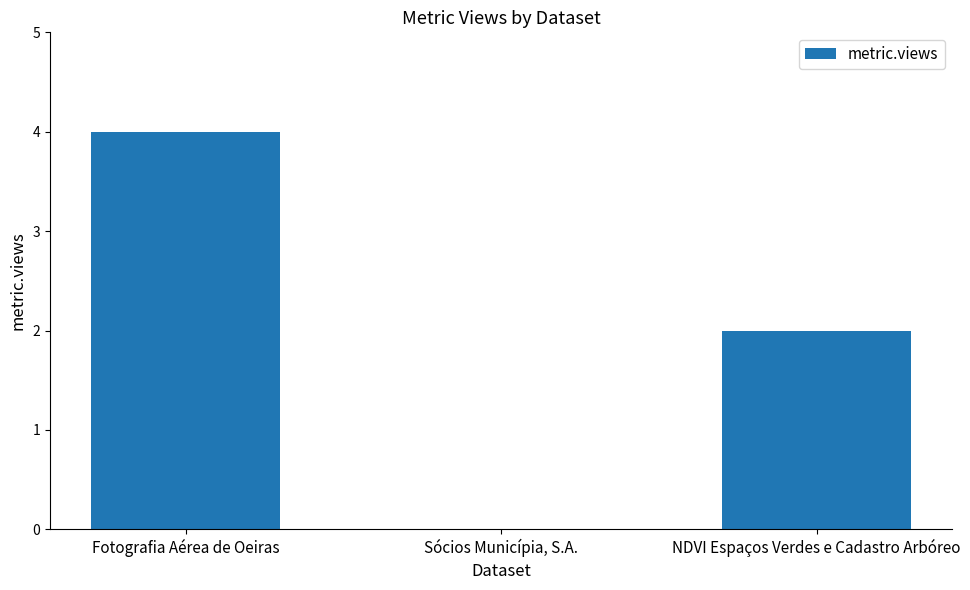

How many data points does each series have?

3